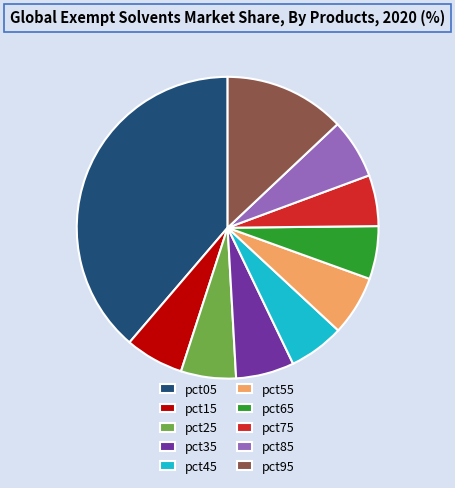

Is there a majority slice in this chart?

No